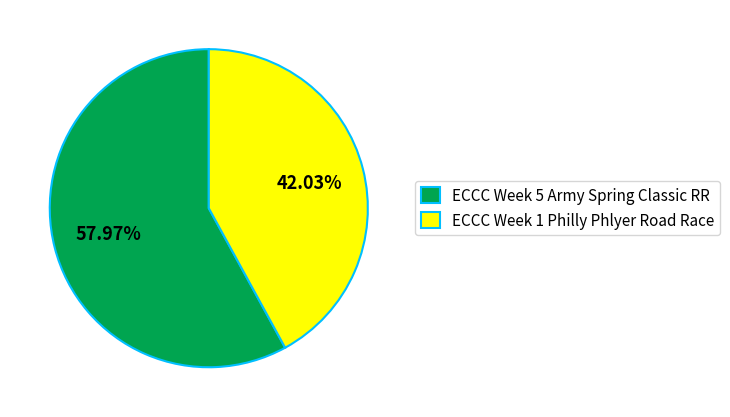

Does any single category account for the majority?

Yes